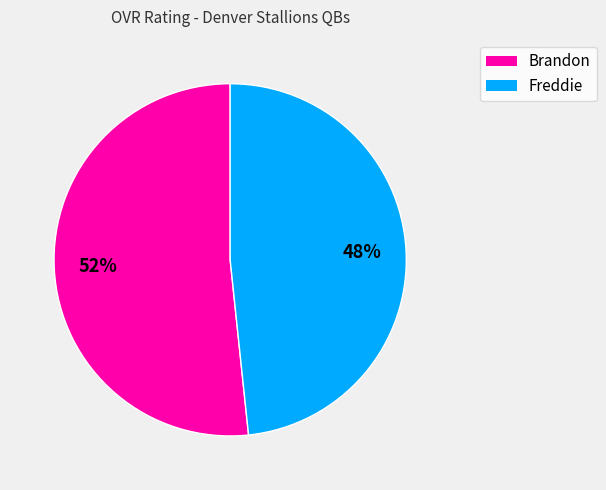

Which has a higher value, Freddie or Brandon?

Brandon